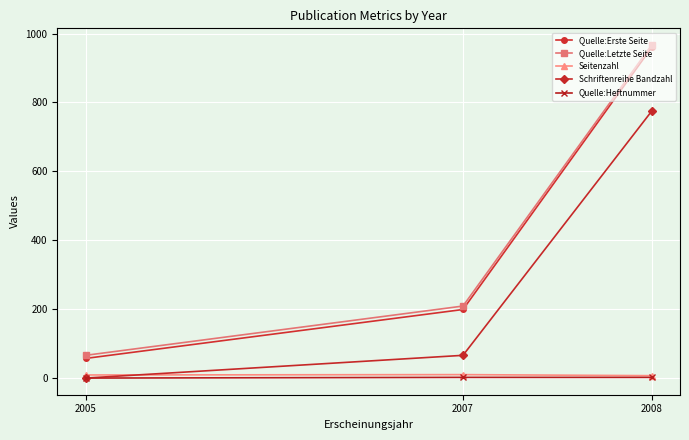

What is the sum of the Seitenzahl values at 2008 and 2007?

17.0